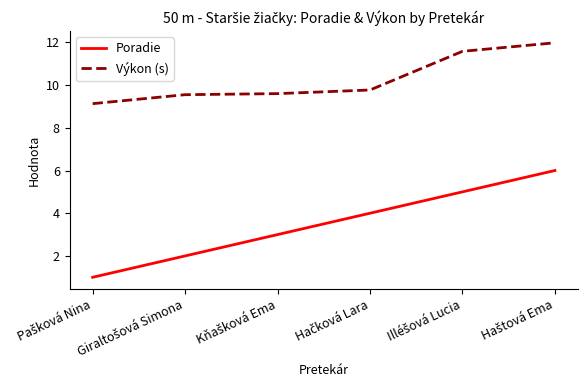

What is the smallest value displayed?

1.0